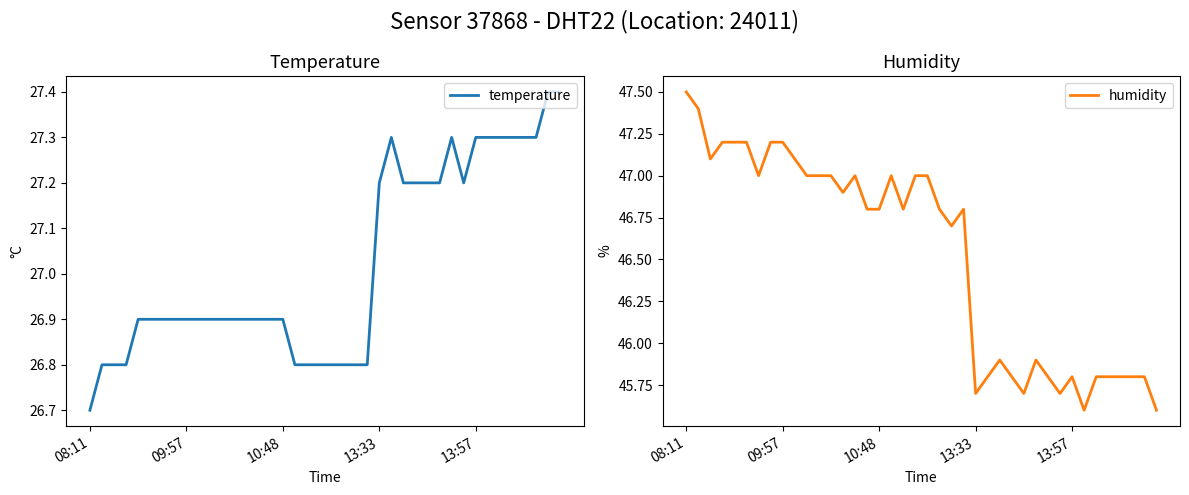

What are all the series names shown in the legend?

temperature, humidity